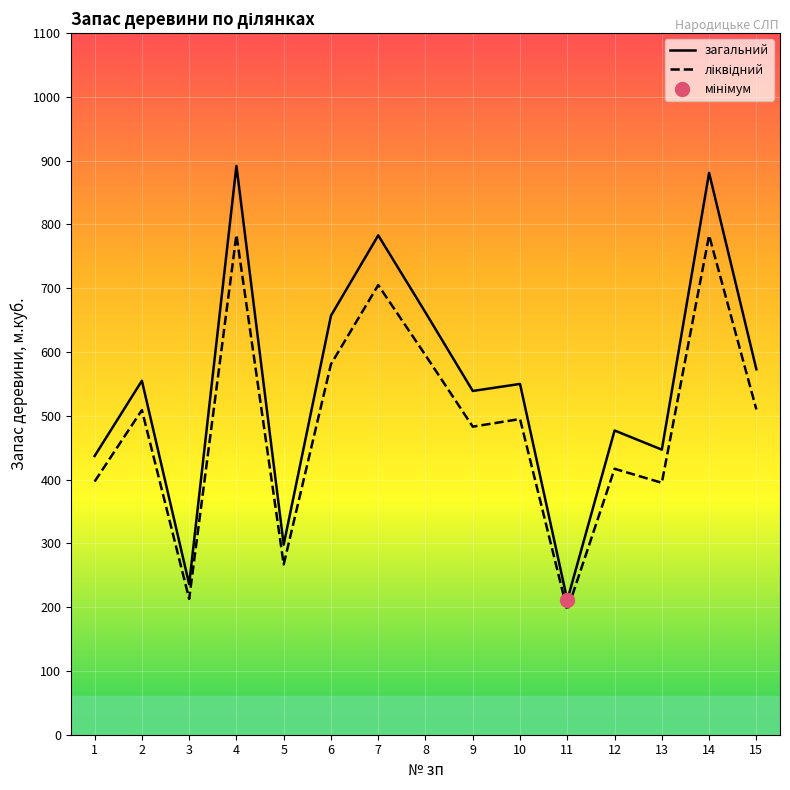

What is the value of the загальний point at the 11th from the left?

211